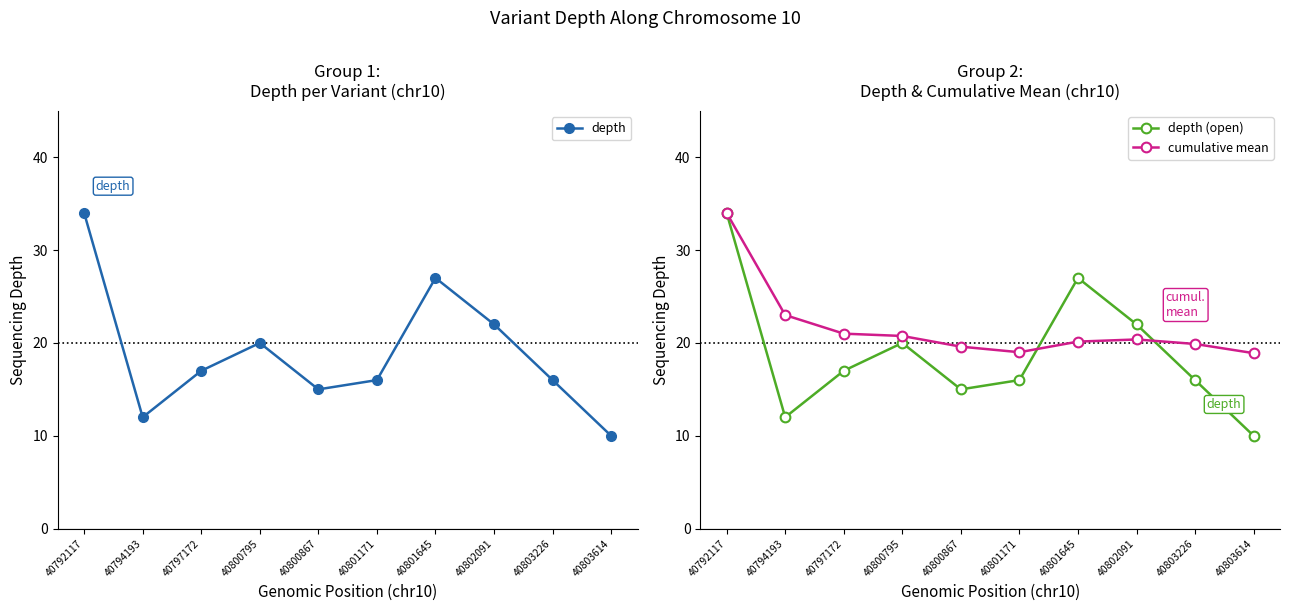

What is the difference between the maximum and minimum values in the depth (open) series?

24.0